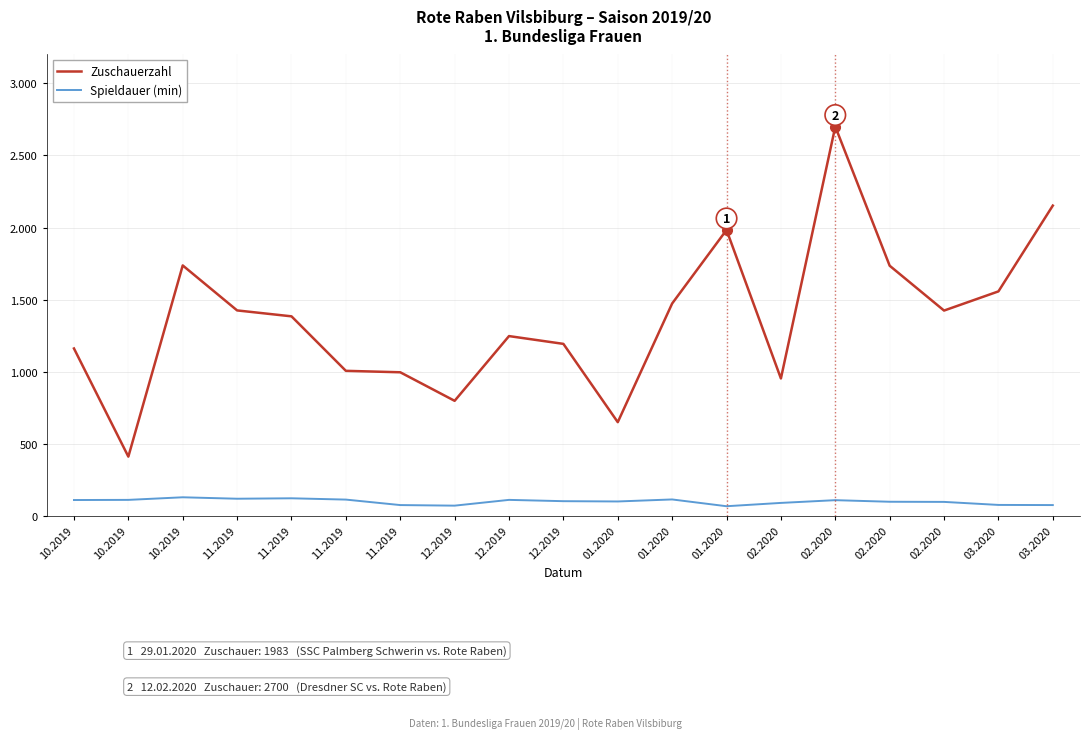

What are all the series names shown in the legend?

Zuschauerzahl, Spieldauer (min)